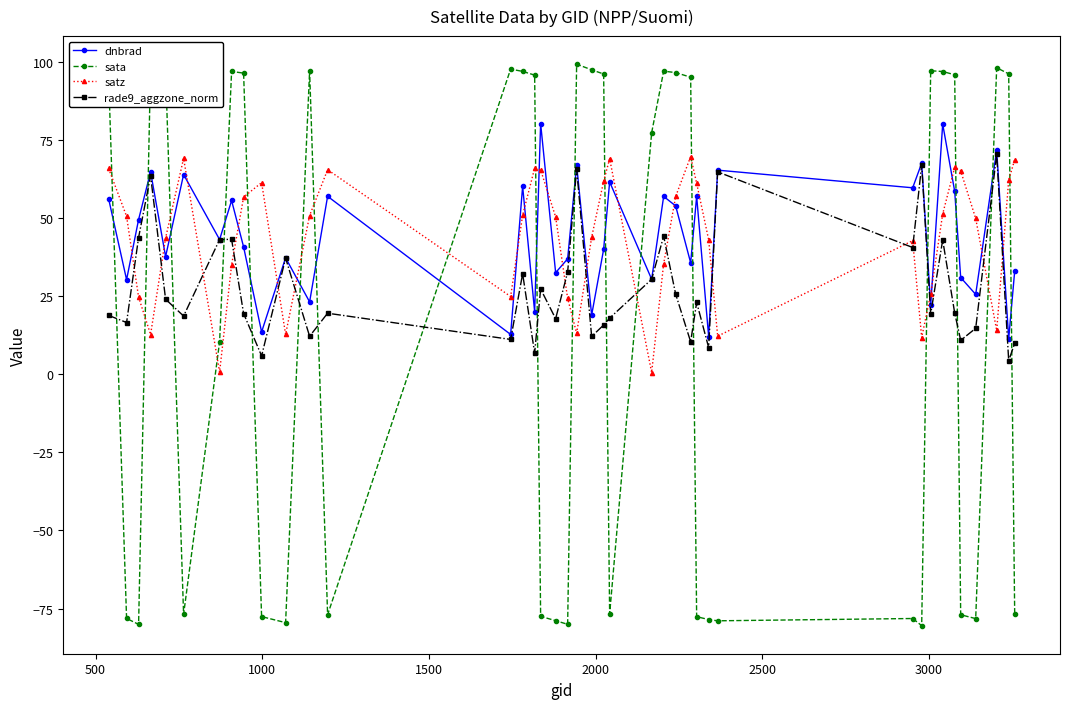

Which series has the widest spread of values?

sata